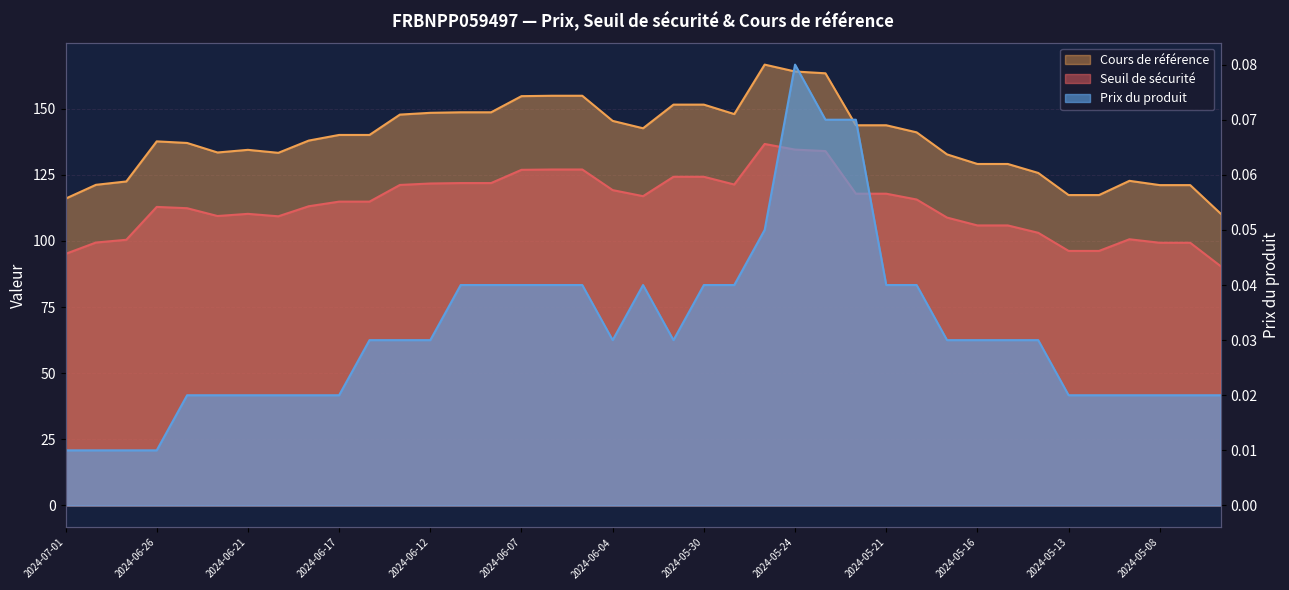

Count the number of data series in this chart.

3